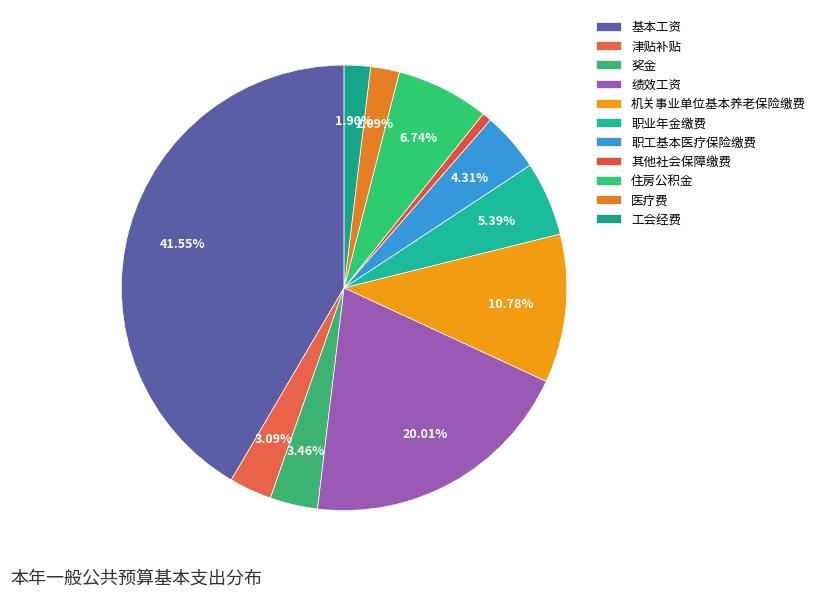

How many segments does this pie chart have?

11